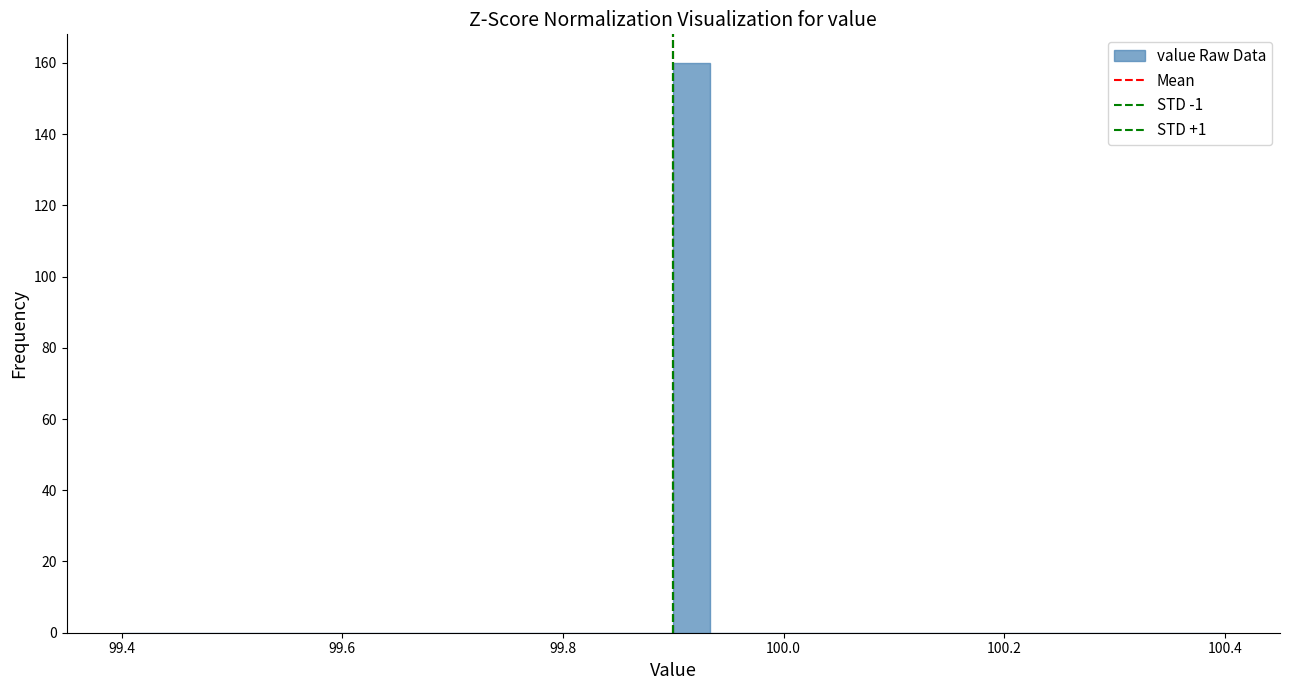

Around what value on the x-axis is the tallest bar? Give the approximate position of its centre, as read against the axis.

99.92